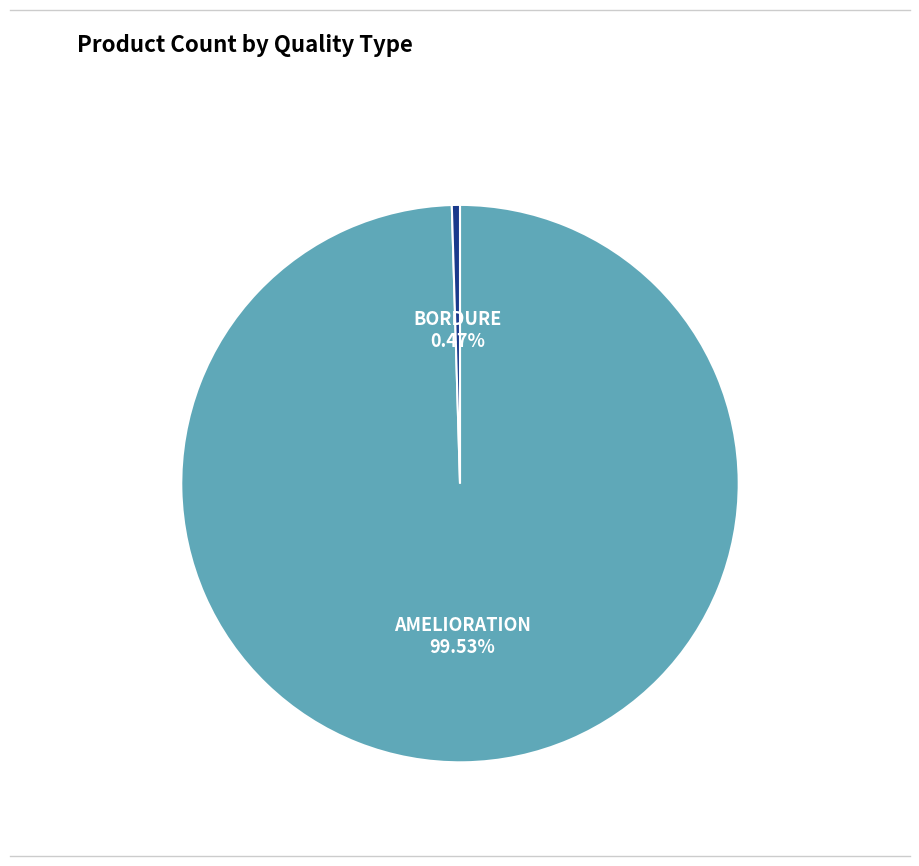

To the nearest percent, what is the average slice percentage?

50%